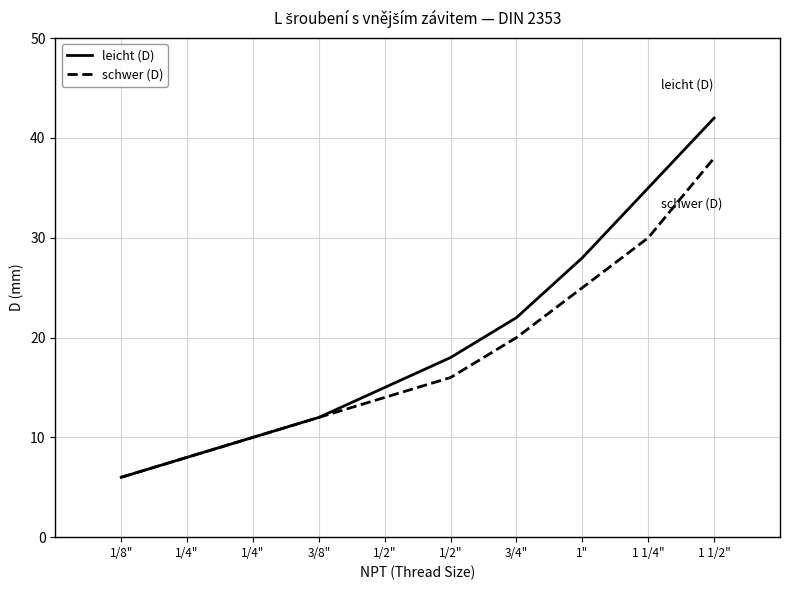

How many categories are shown in the chart?

10